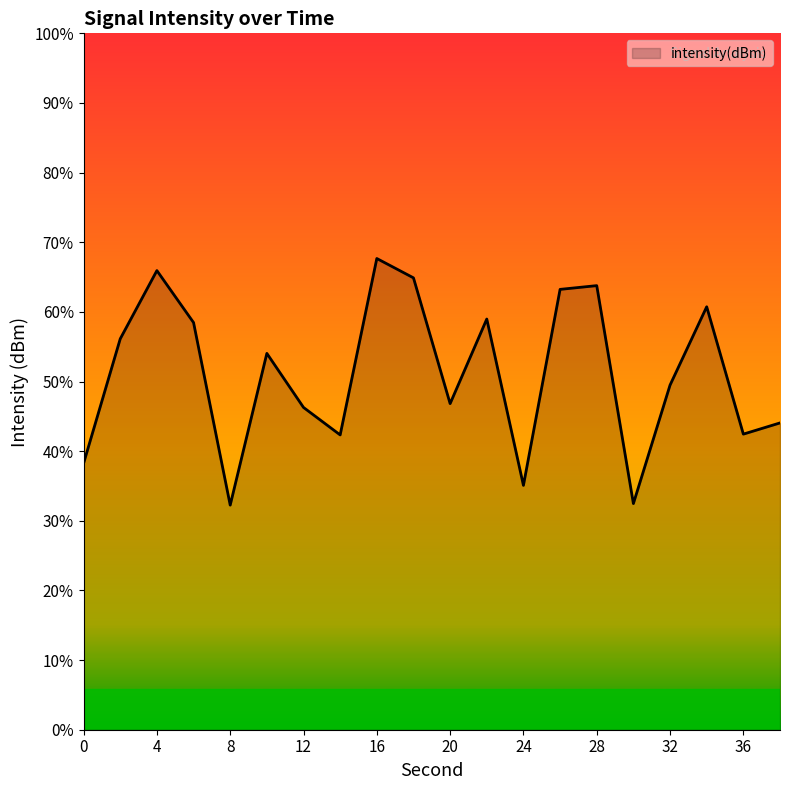

How many lines are shown in the chart?

1